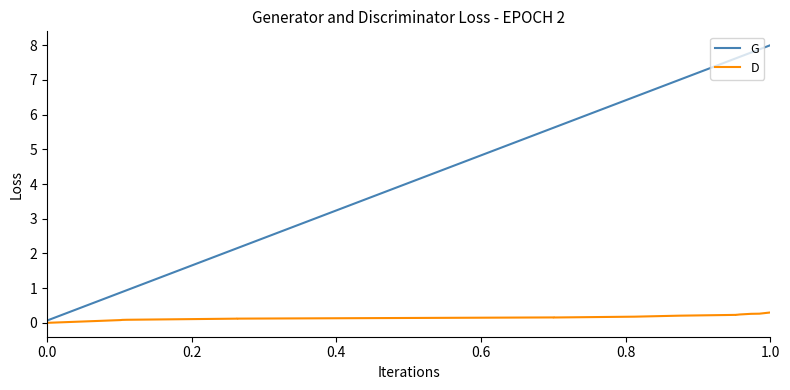

Which series has the largest total across all categories?

G